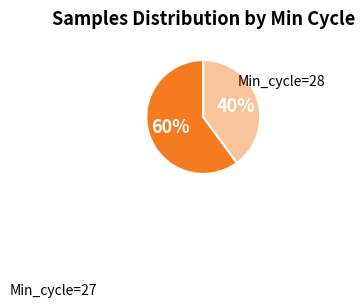

Is there a majority slice in this chart?

Yes